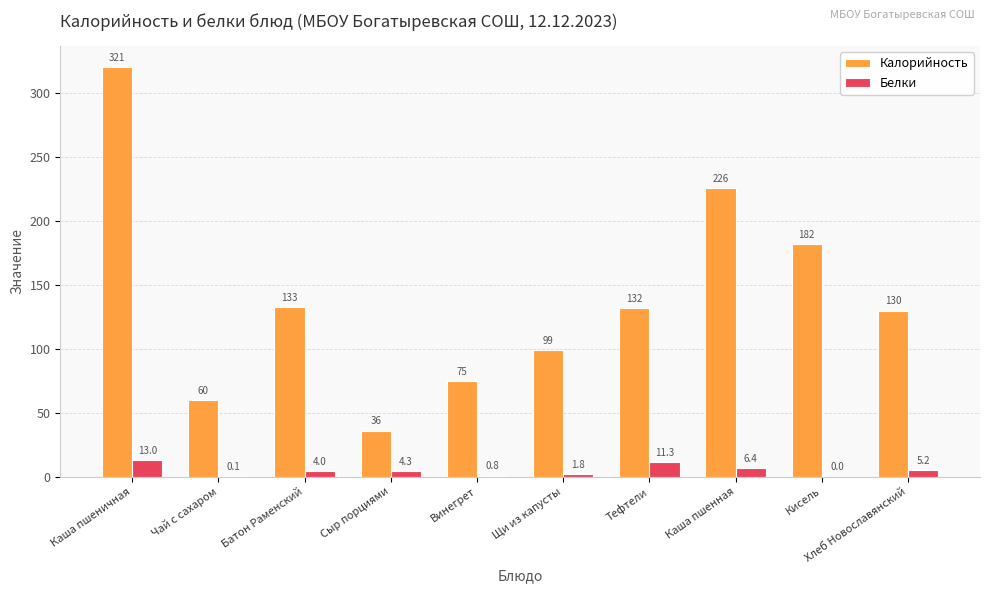

What is the highest value of the Калорийность series?

321.0